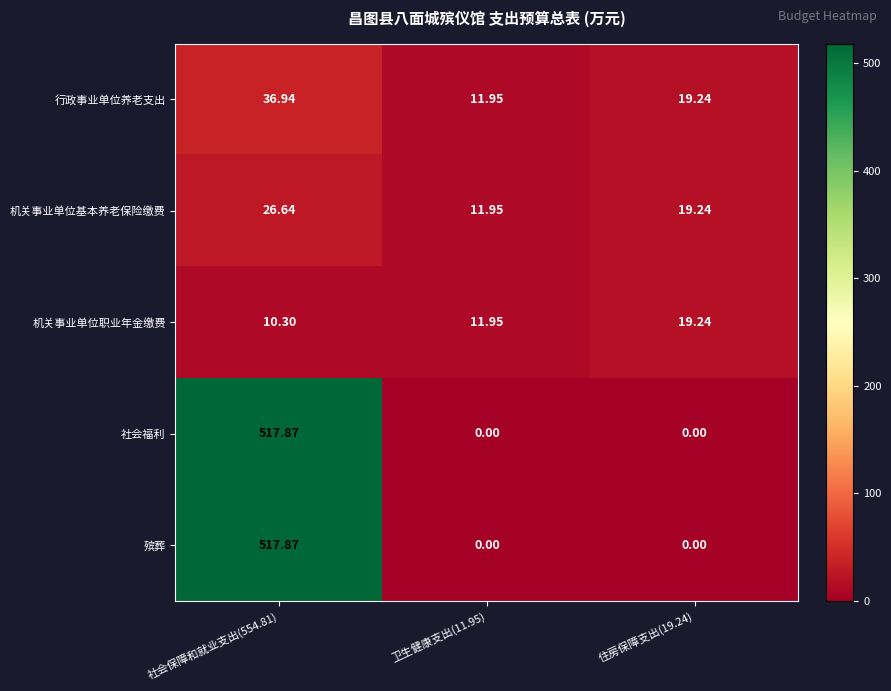

Is the value of 社会福利 at 卫生健康支出(11.95) greater than the value of 殡葬 at 社会保障和就业支出(554.81)?

No